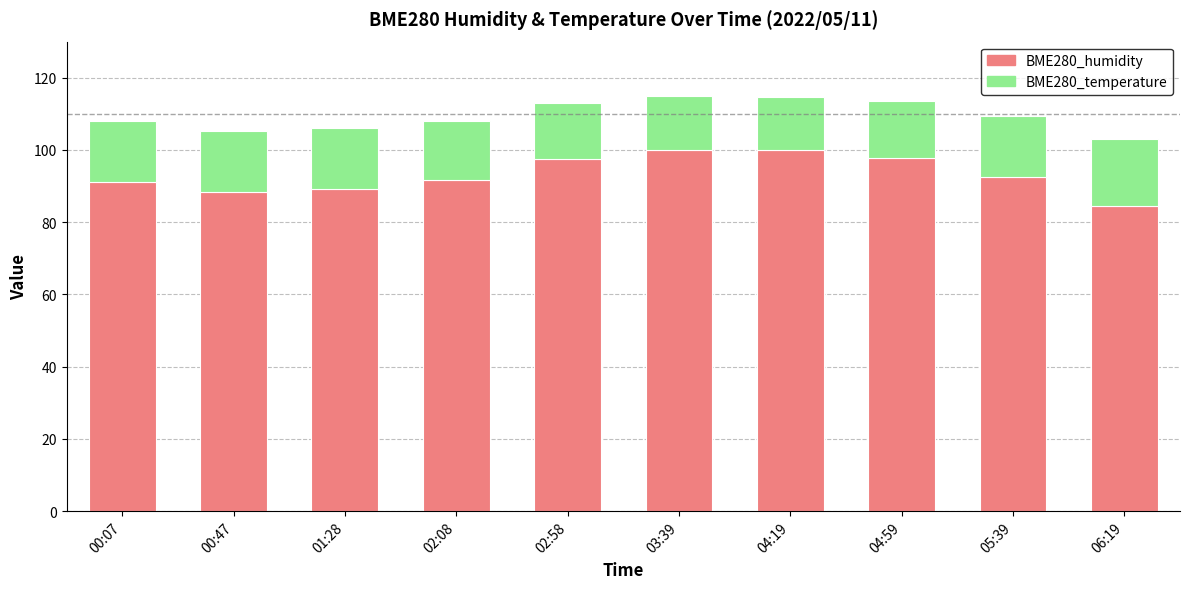

Is it true that BME280_humidity equals 56.3 at 06:19?

False